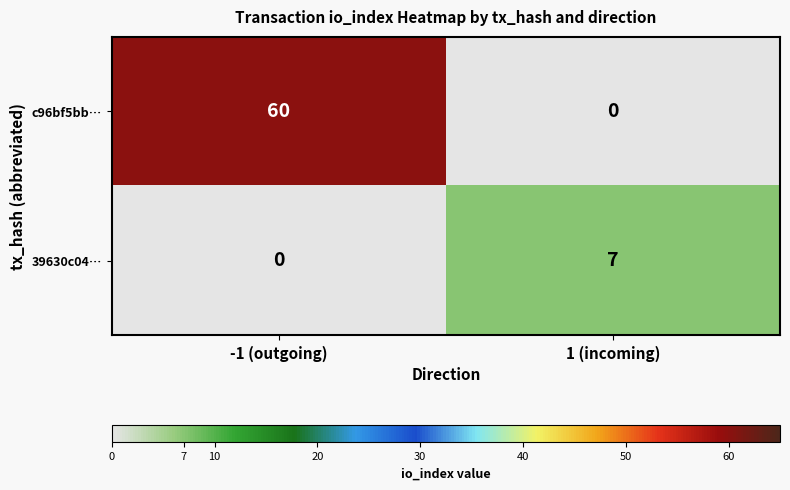

What is the sum of the c96bf5bb… values at -1 (outgoing) and 1 (incoming)?

60